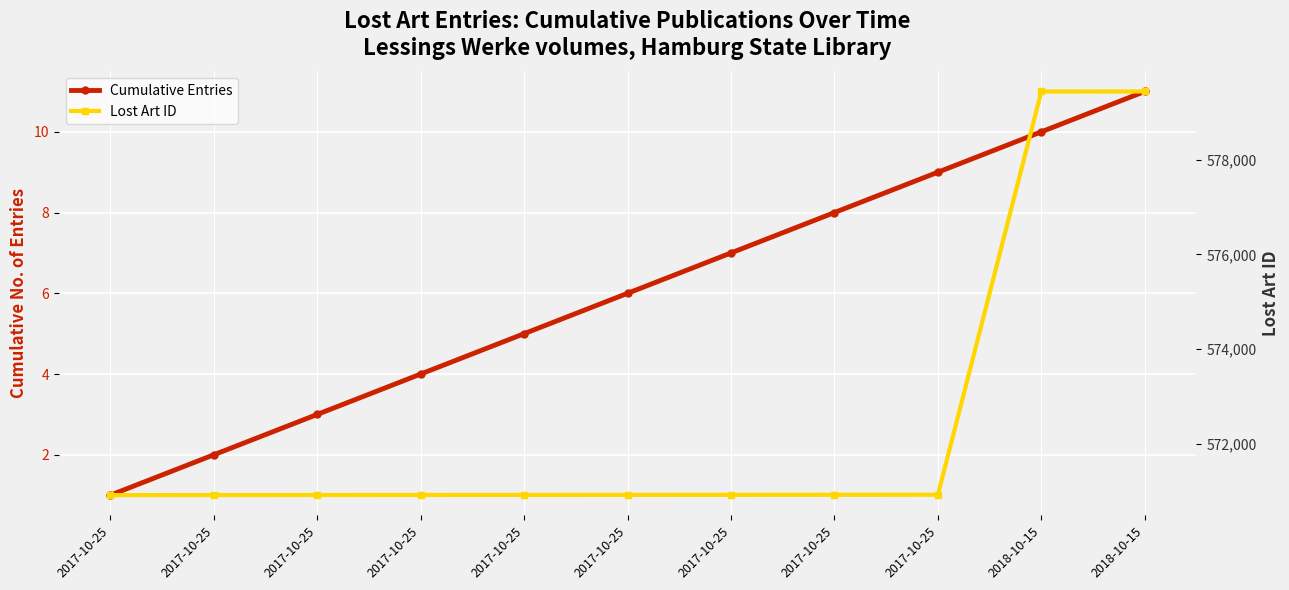

Is the value of Cumulative Entries at 2018-10-15 greater than the value of Lost Art ID at 2017-10-25?

No